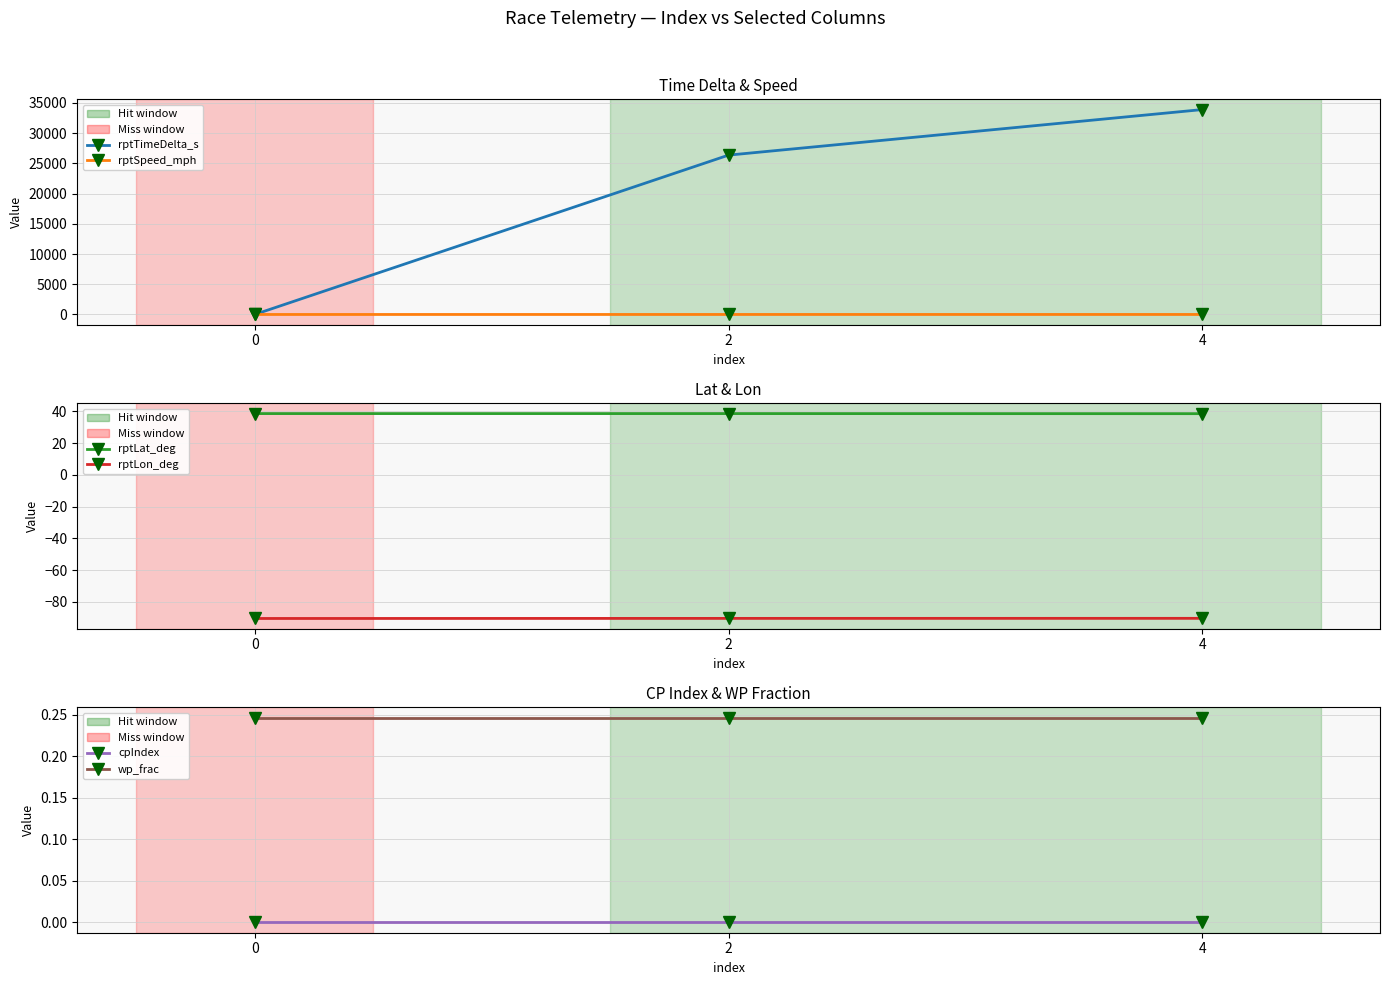

What is the smallest value displayed?

-90.5